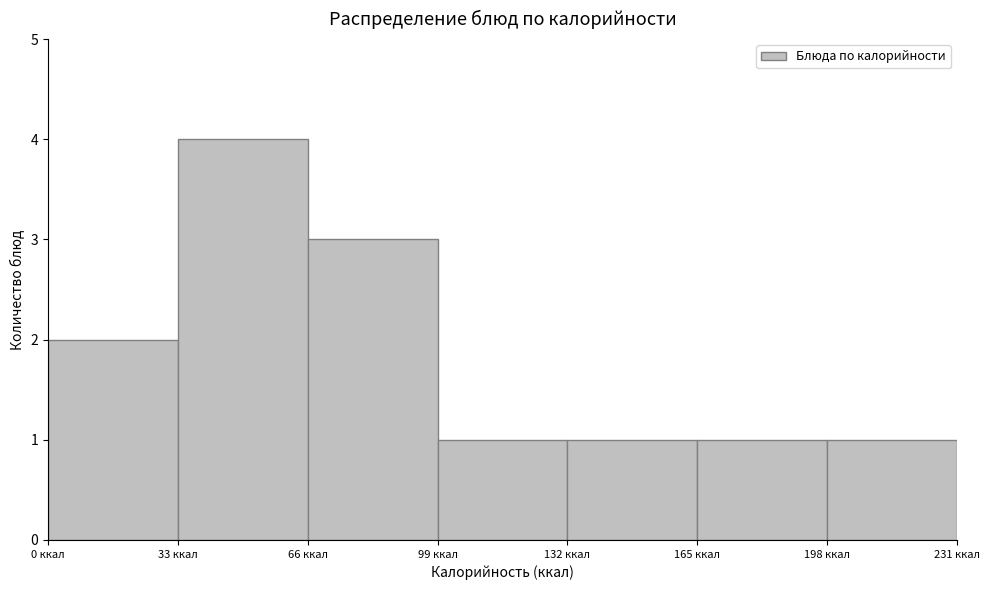

How tall is the bar that spans 99 to 132 on the x-axis? Neither the bar edges nor the heights are printed on the chart, so give them approximately, as read against the axes.

1